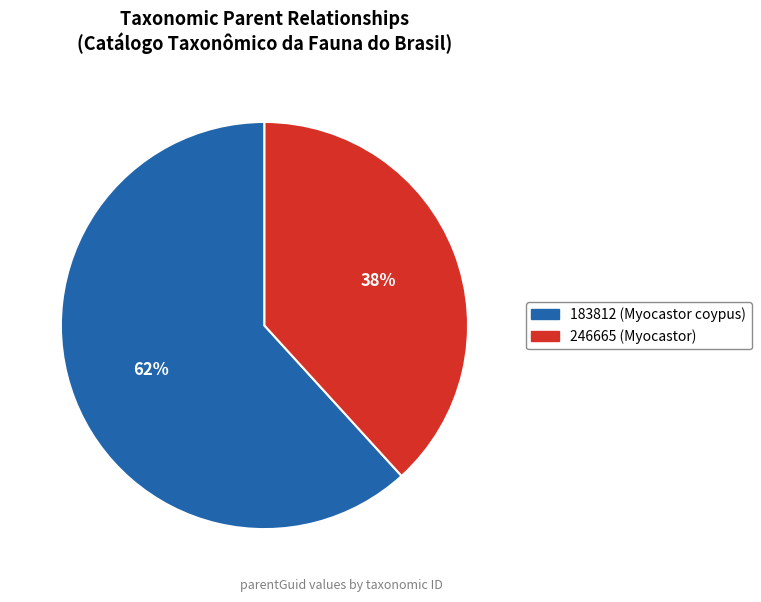

What is the smallest slice in the pie chart?

246665 (Myocastor)